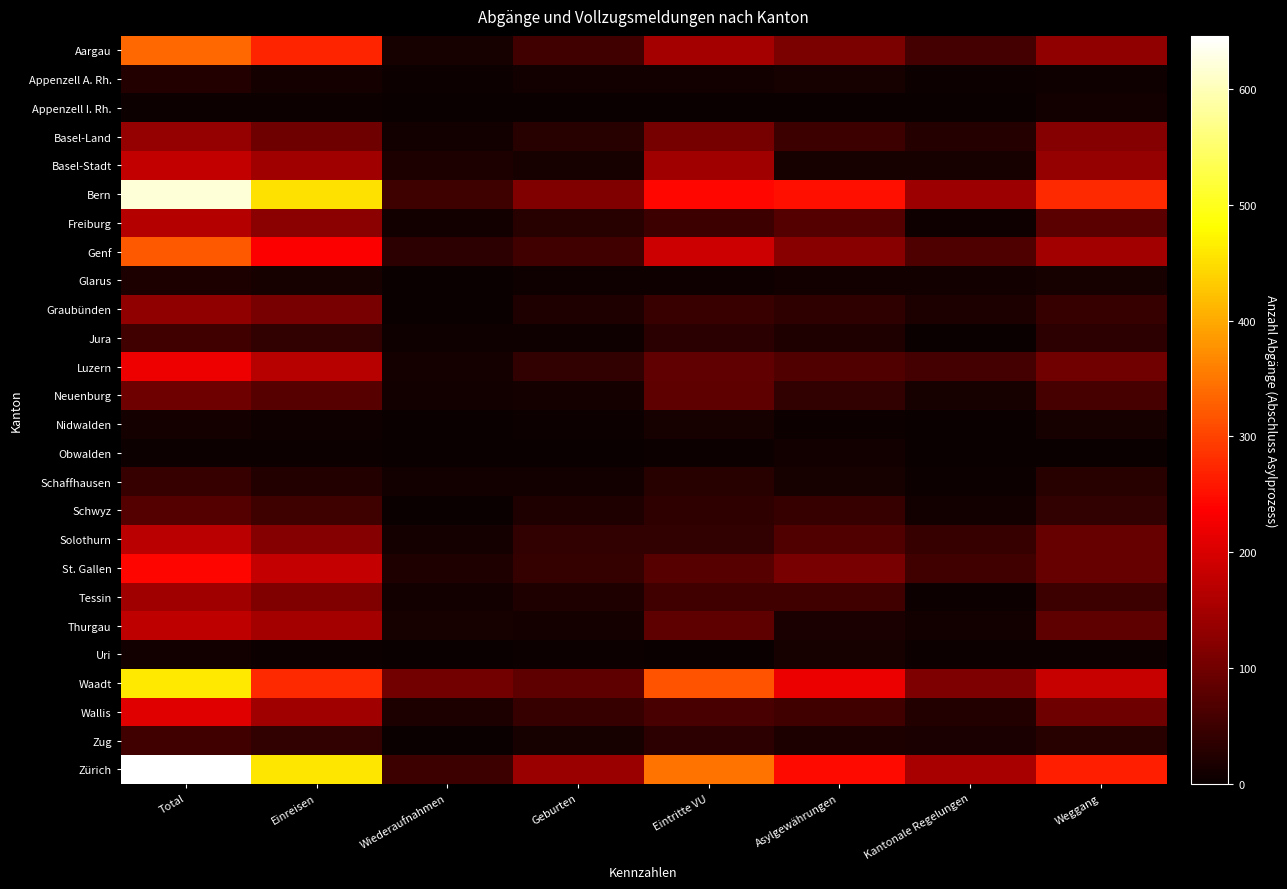

At Asylgewährungen, list the series in order from largest to smallest.

Bern, Zürich, Waadt, Genf, Aargau, St. Gallen, Freiburg, Luzern, Solothurn, Tessin, Wallis, Basel-Land, Schwyz, Neuenburg, Graubünden, Jura, Zug, Thurgau, Schaffhausen, Appenzell A. Rh., Basel-Stadt, Uri, Obwalden, Glarus, Nidwalden, Appenzell I. Rh.